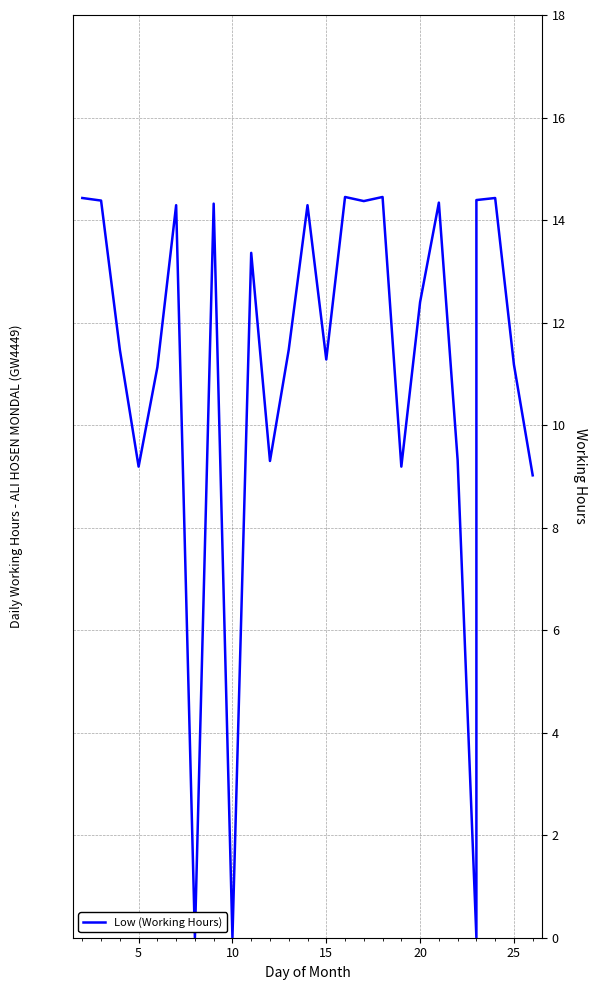

How many lines are shown in the chart?

1